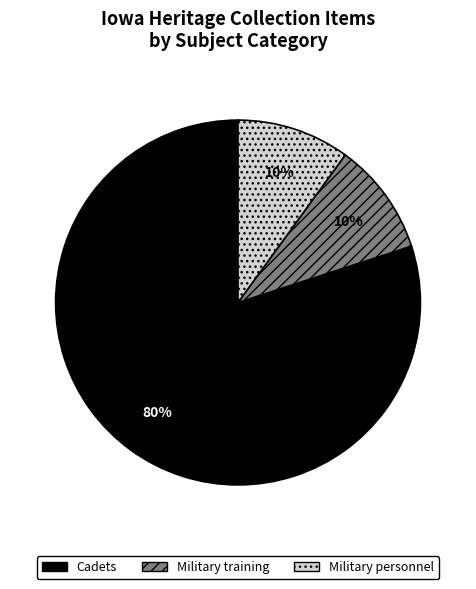

Which slice is the largest?

Cadets